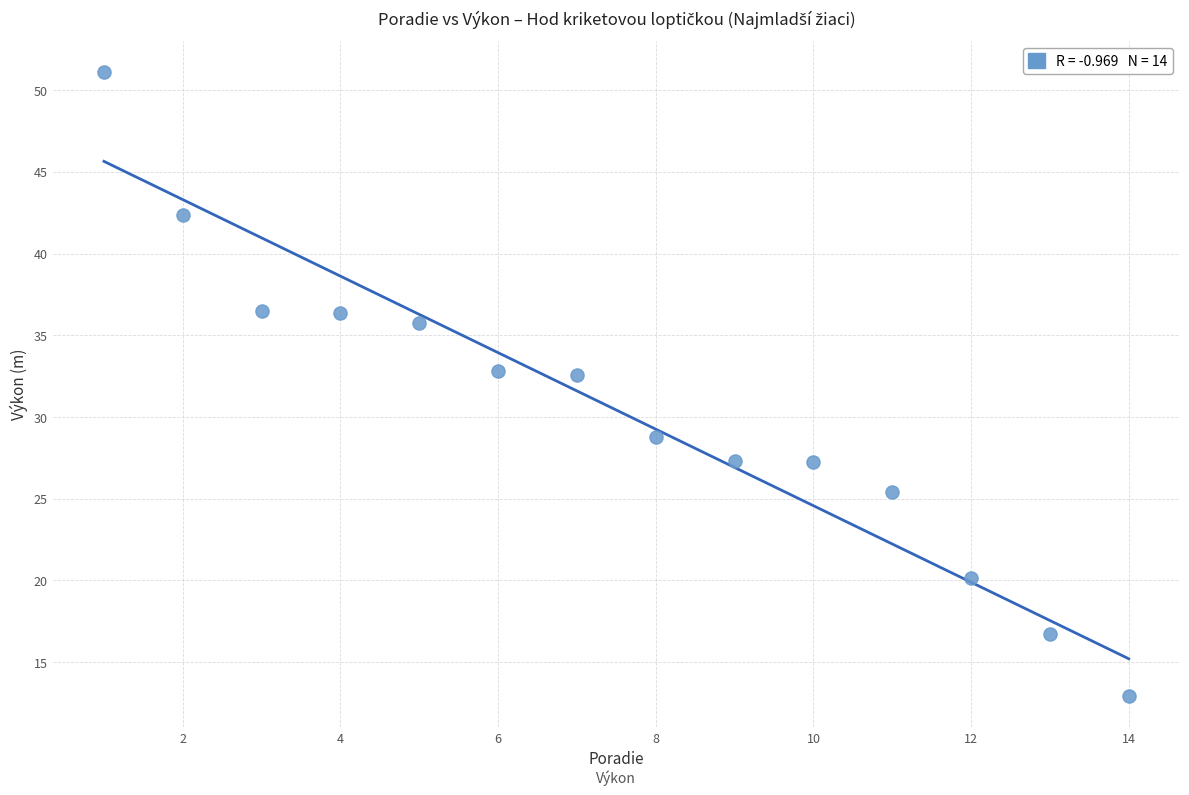

What is the range of Y values (max minus min)?

38.2